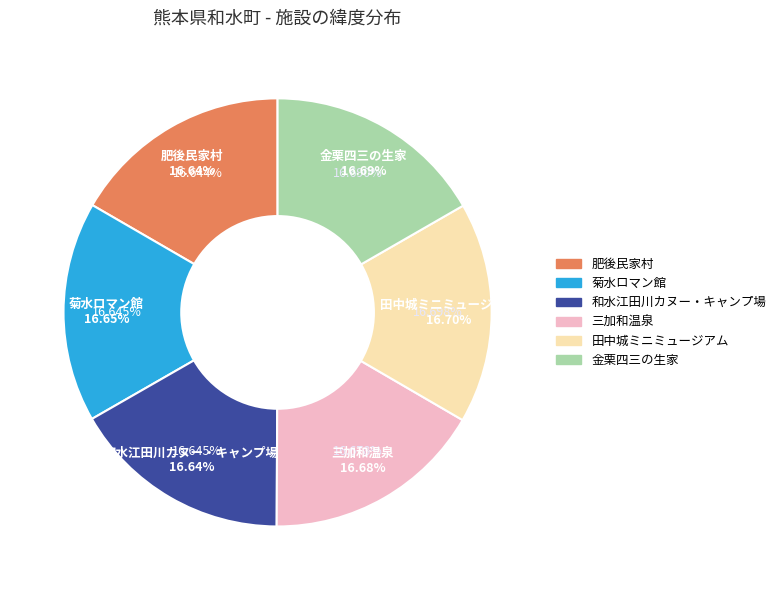

How many slices are in this pie chart?

6